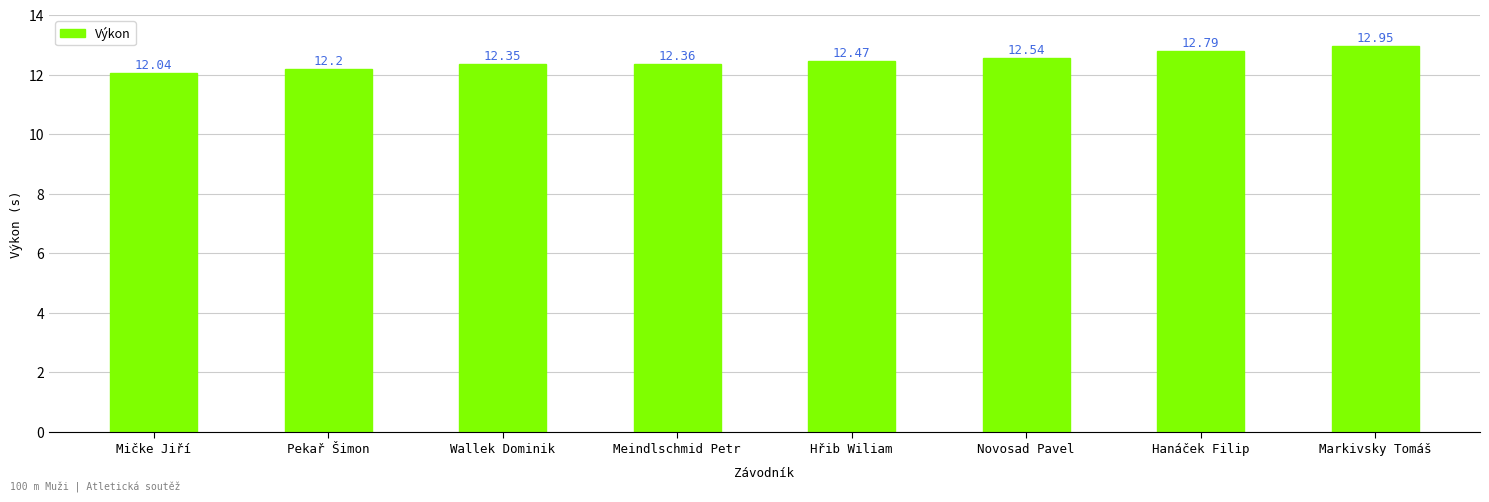

What position from the left is Meindlschmid Petr?

4